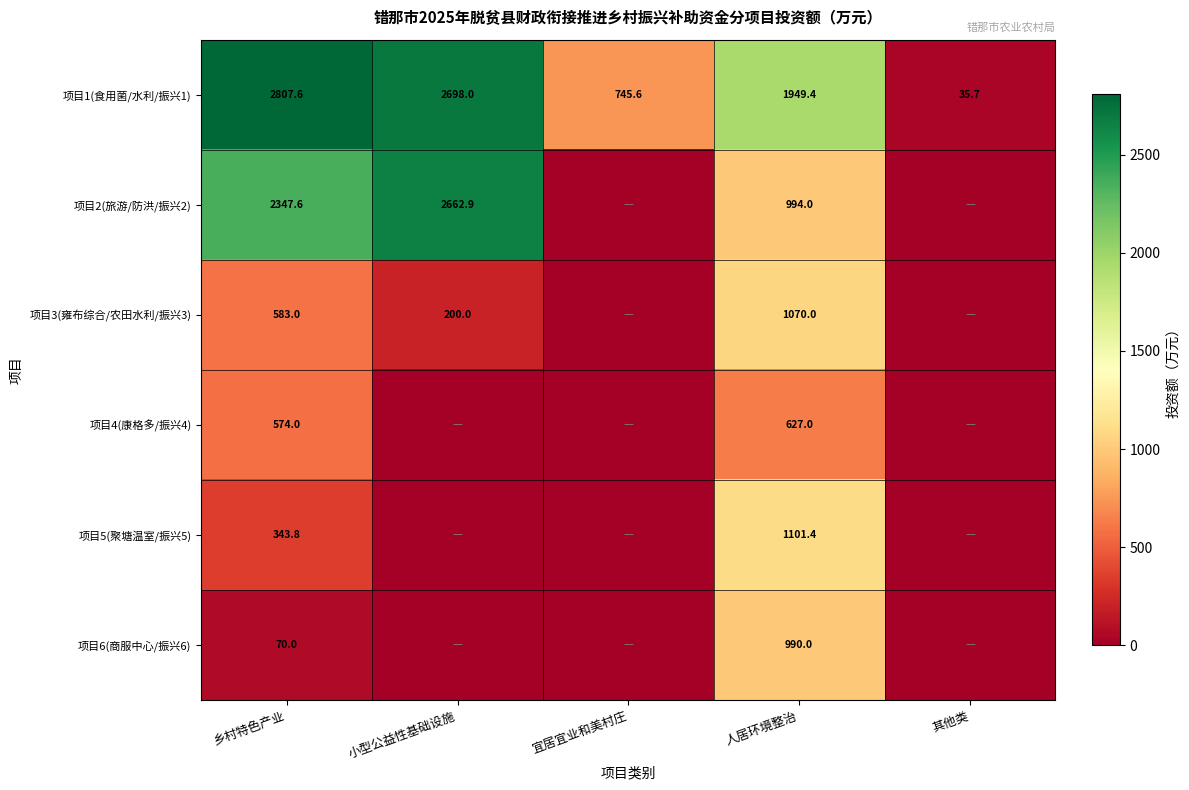

Which category has the highest value in the 项目1(食用菌/水利/振兴1) series?

乡村特色产业